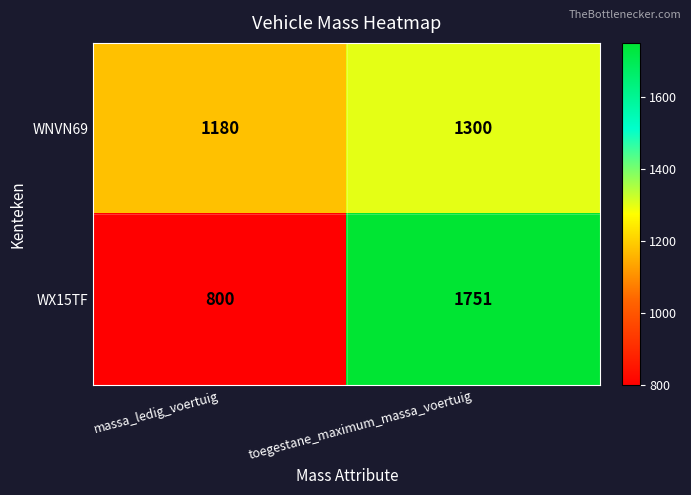

What is the average value of the WX15TF series?

1276